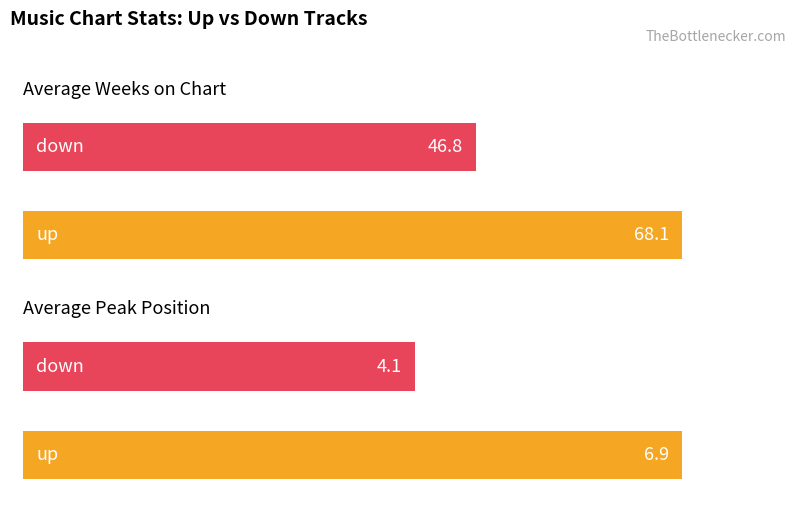

What is the label of the 1st bar from the left?

up